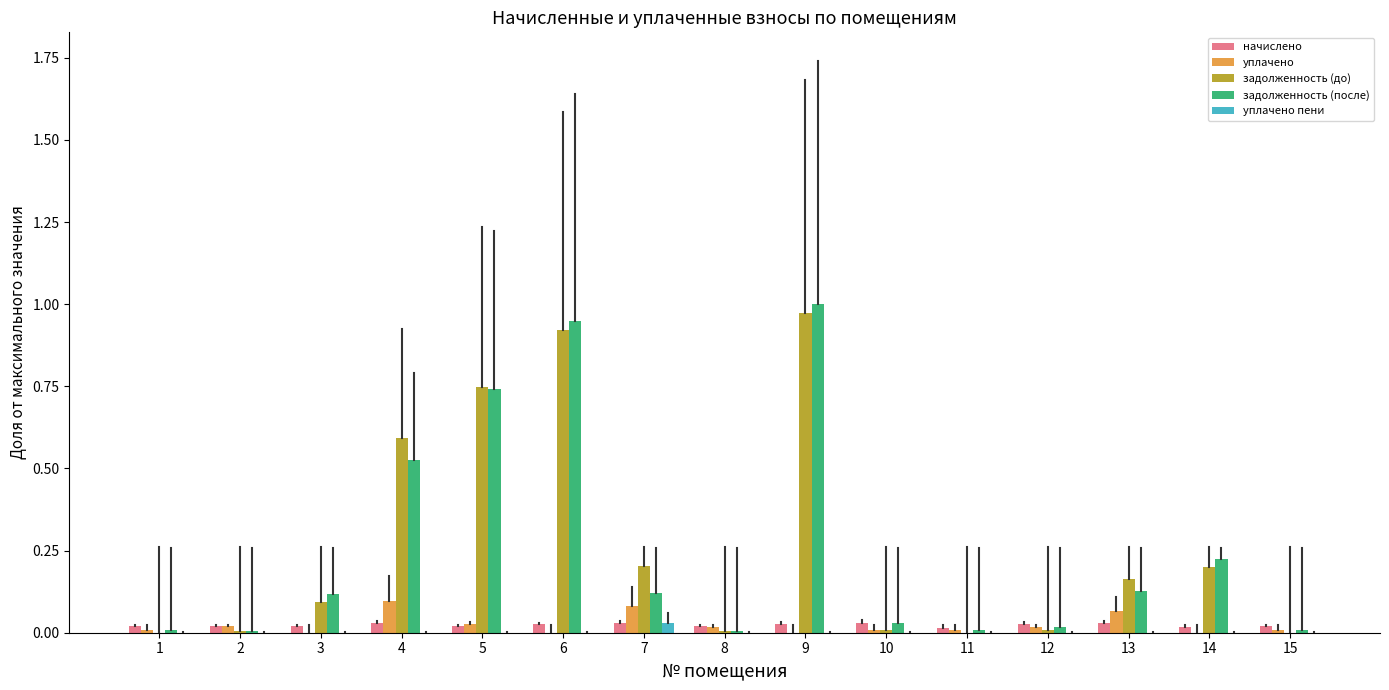

Is it true that начислено equals 0.0 at 5?

True